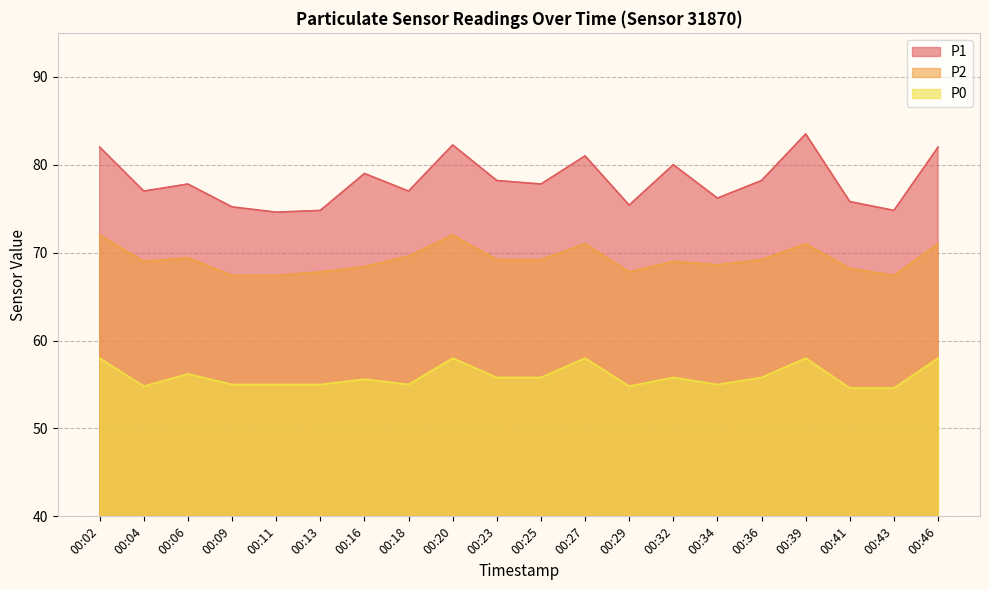

What is the total value across all series at 00:43?

196.8